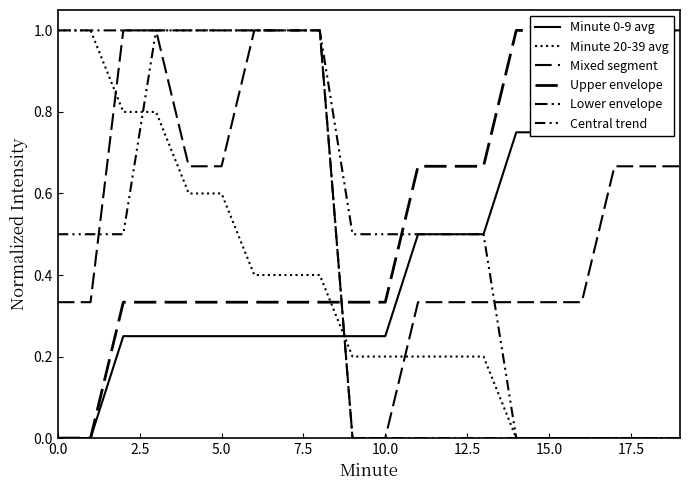

Is the value of Minute 0-9 avg at 10.0 greater than the value of Minute 20-39 avg at 2.5?

No